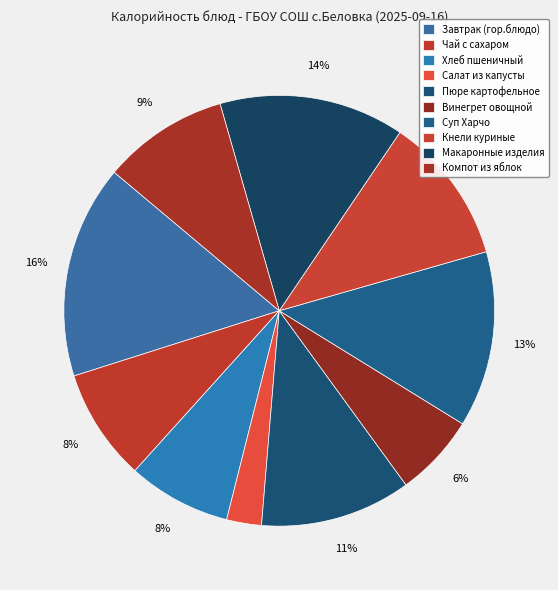

Between Хлеб пшеничный and Пюре картофельное, which is larger?

Пюре картофельное